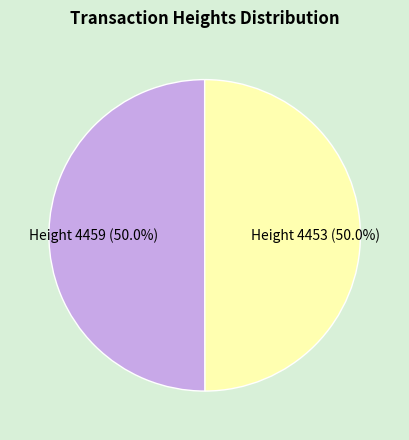

To the nearest percent, what portion does Height 4453 represent?

50%